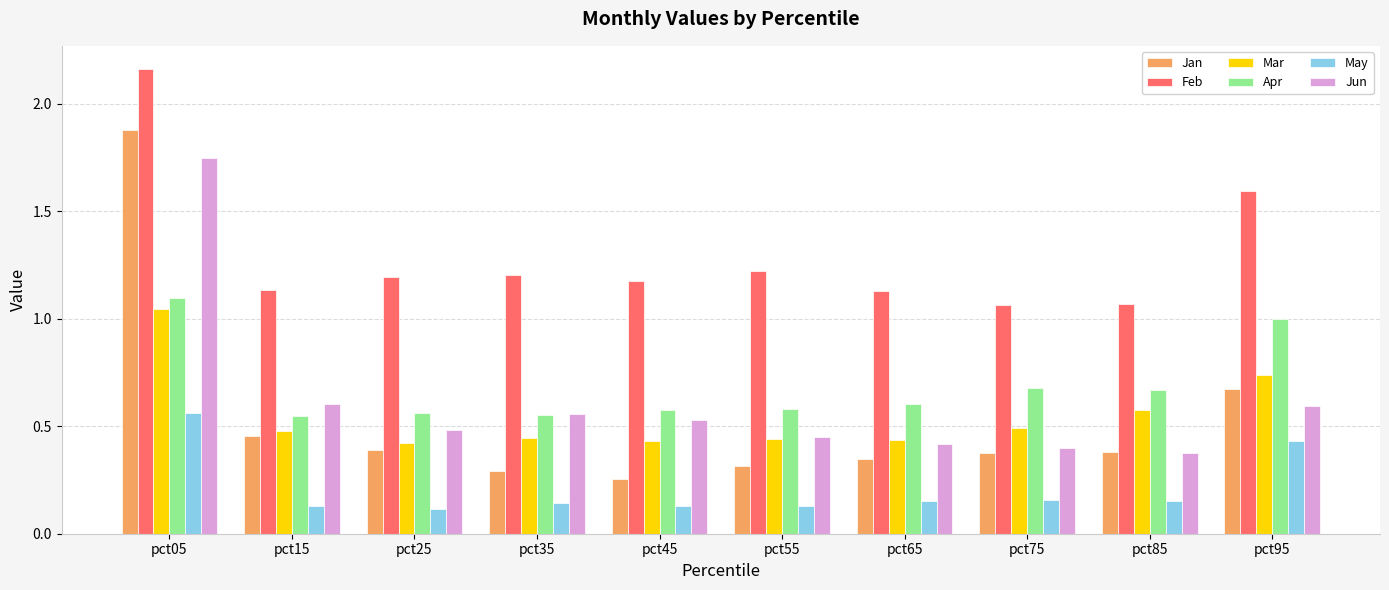

How many distinct data groups are displayed?

6